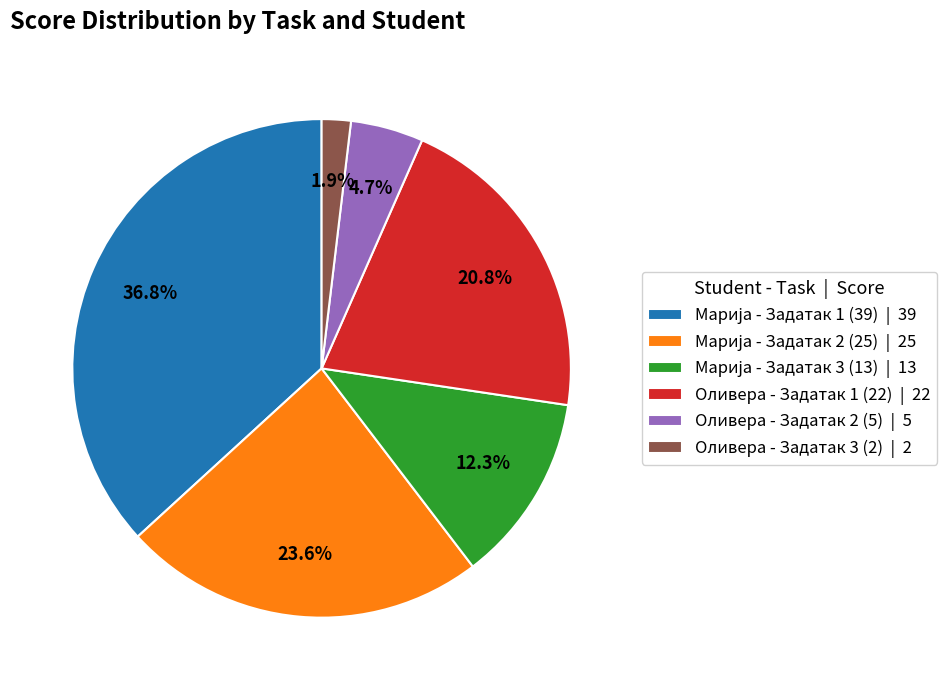

The Оливера - Задатак 3 (2) slice represents 13% of the pie. True or false?

False